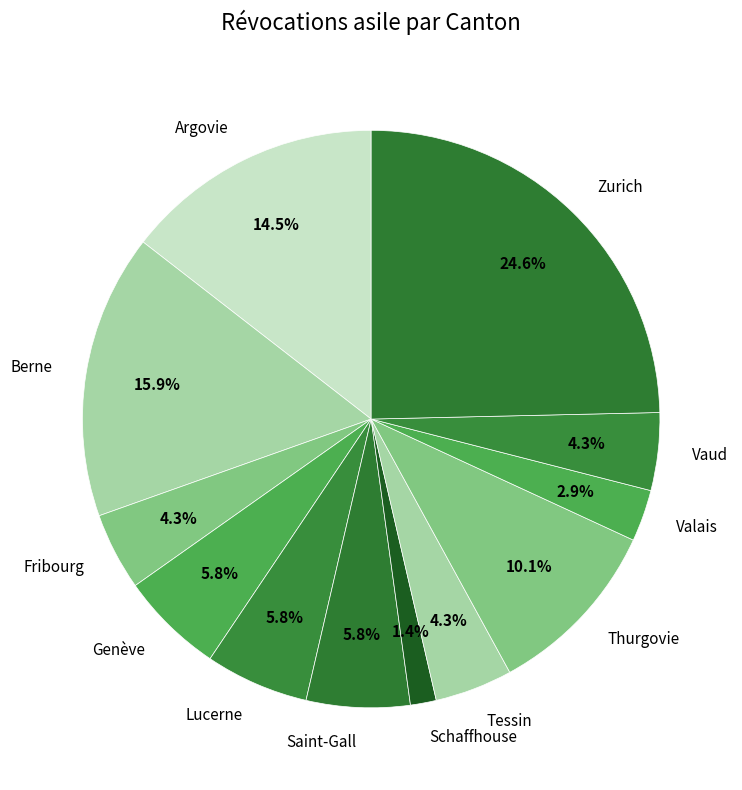

The Zurich slice represents 12% of the pie. True or false?

False